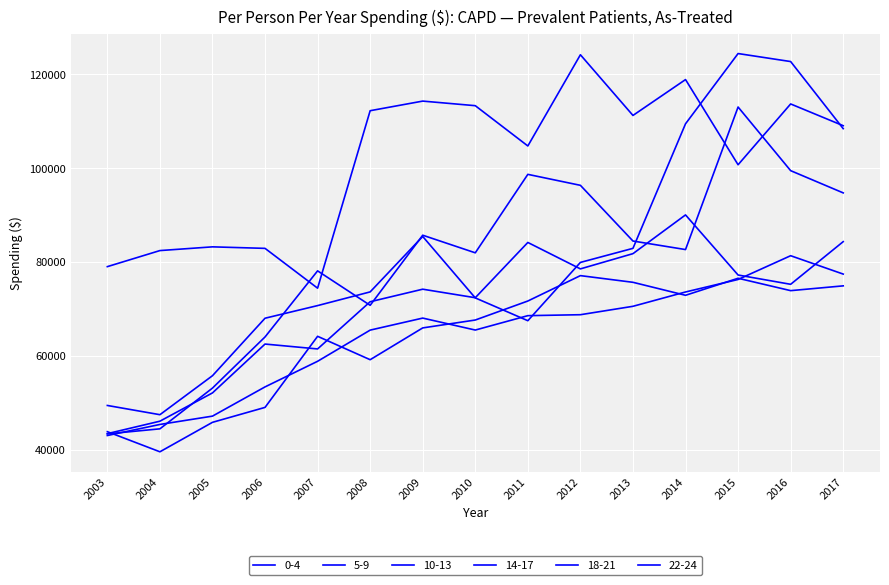

Does the chart display data point markers on the line(s)?

No